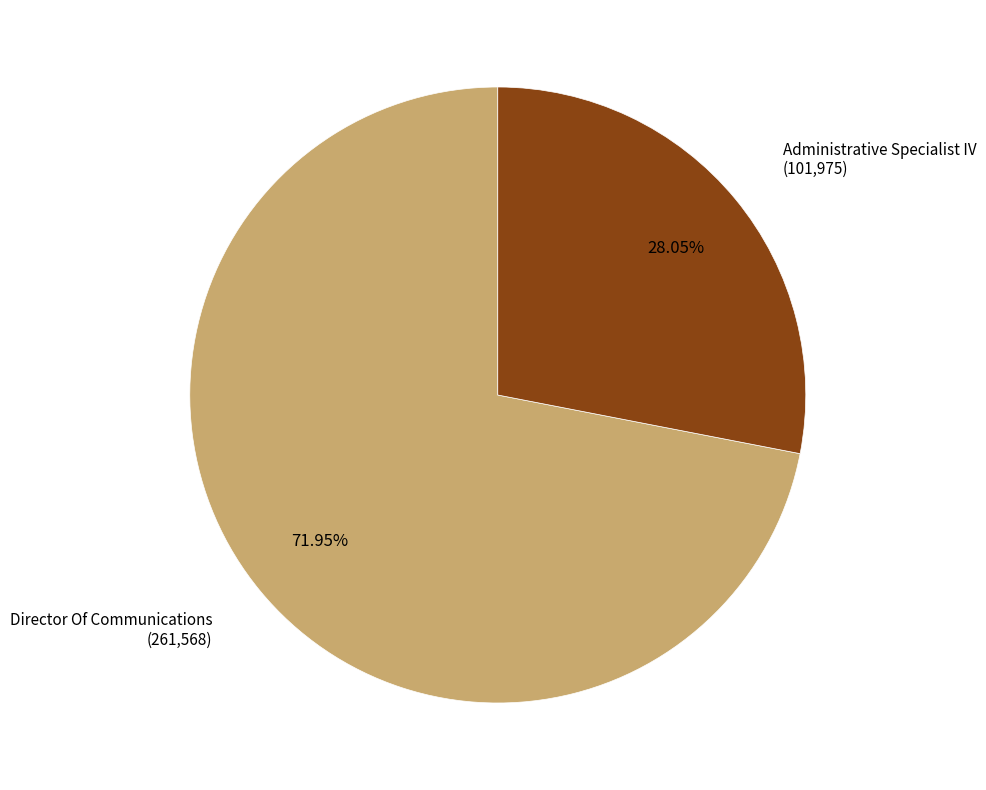

Is there a majority slice in this chart?

Yes